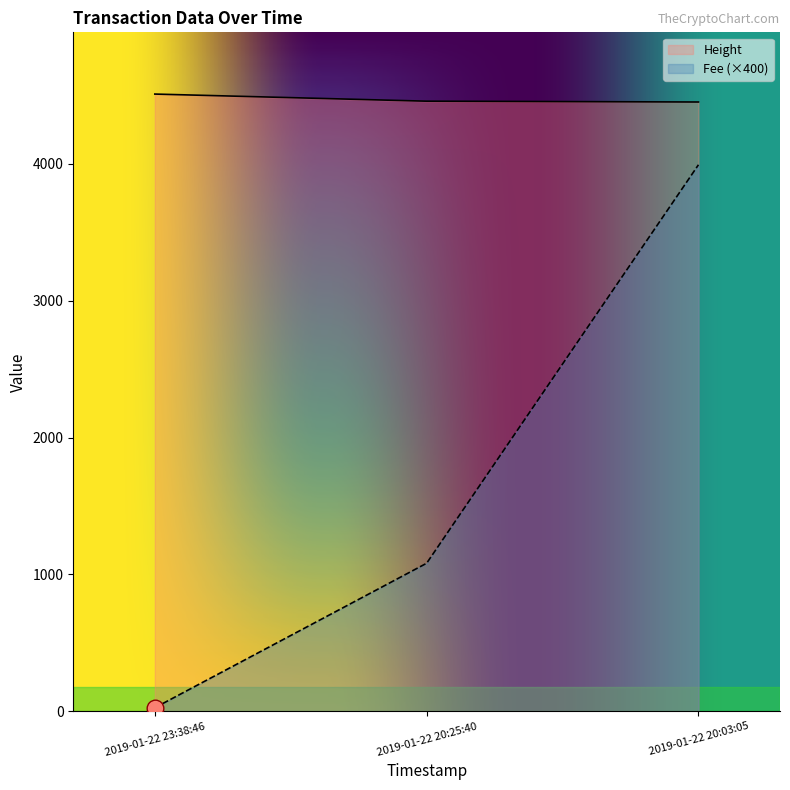

Which series has the widest spread of values?

Fee (×400)